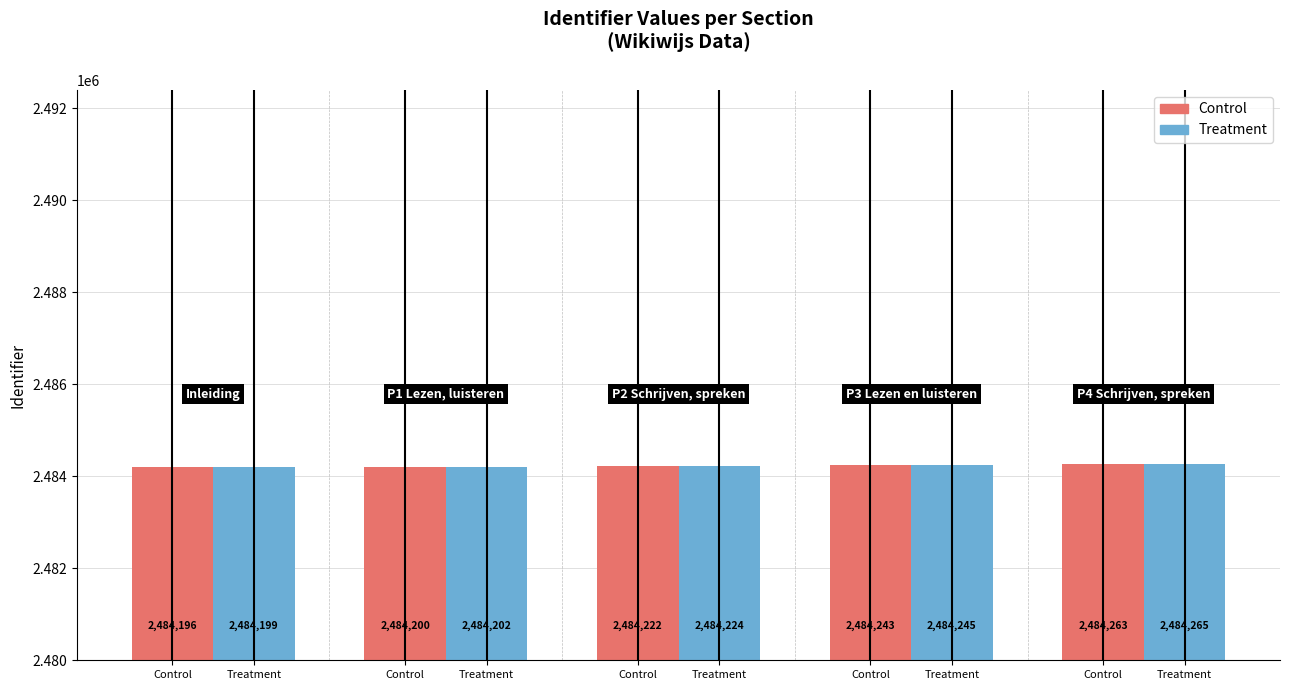

How many groups of bars are there?

5